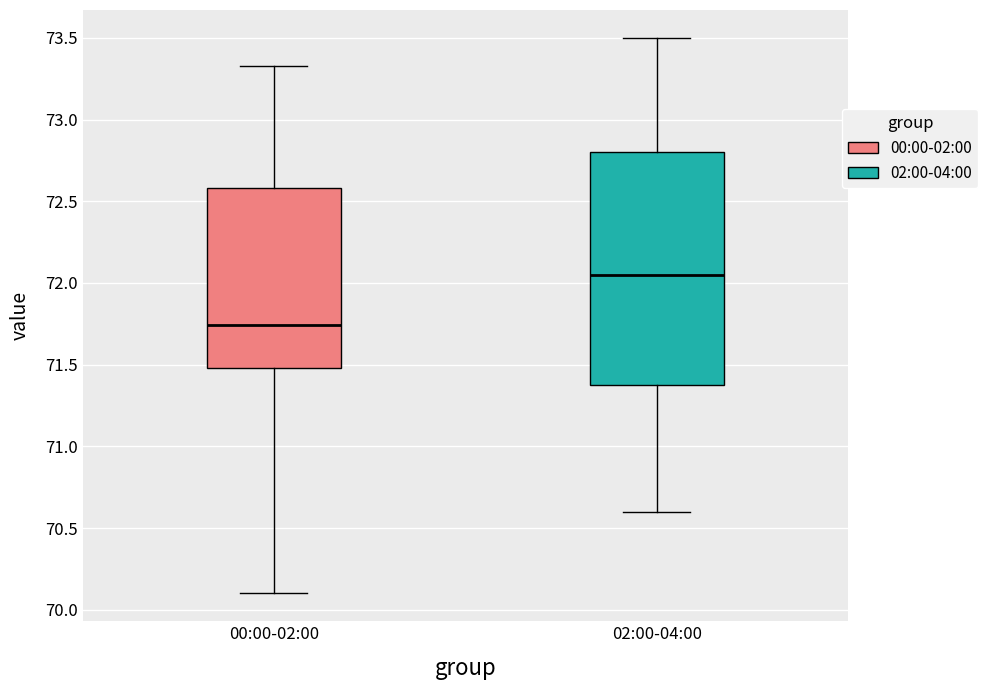

Where is the upper edge of the box for 00:00-02:00 on the y-axis? The values are not printed on the chart, so give them approximately, as read against the axis.

72.60